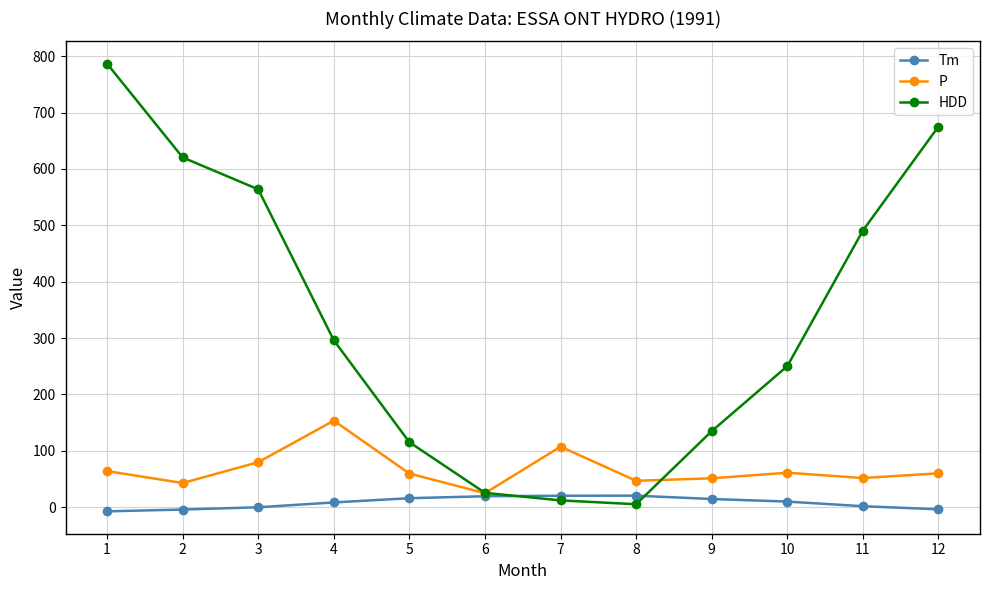

Which series has the largest range (max minus min)?

HDD